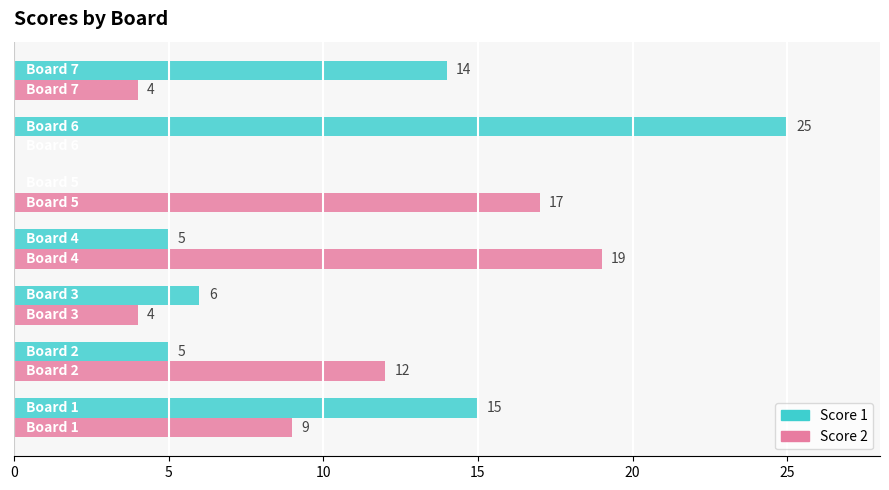

What is the greatest value displayed?

25